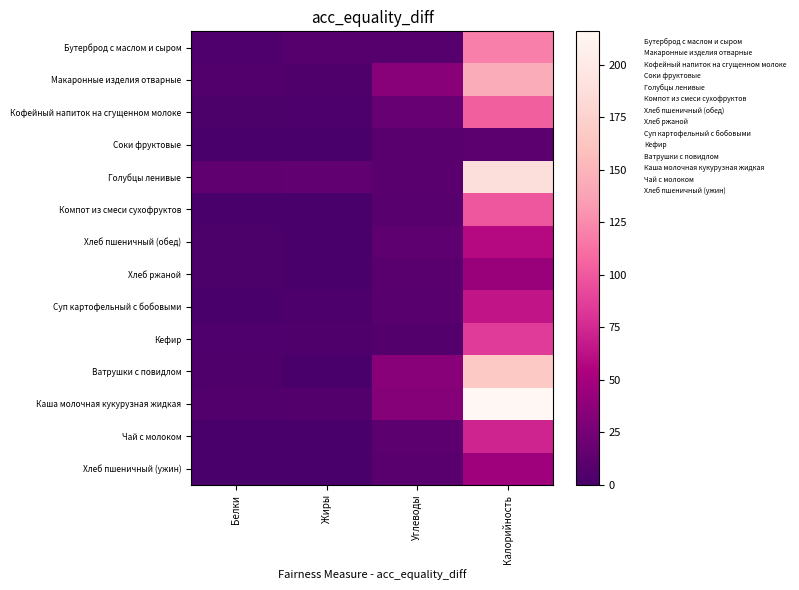

Which has a higher value, Белки or Калорийность?

Калорийность